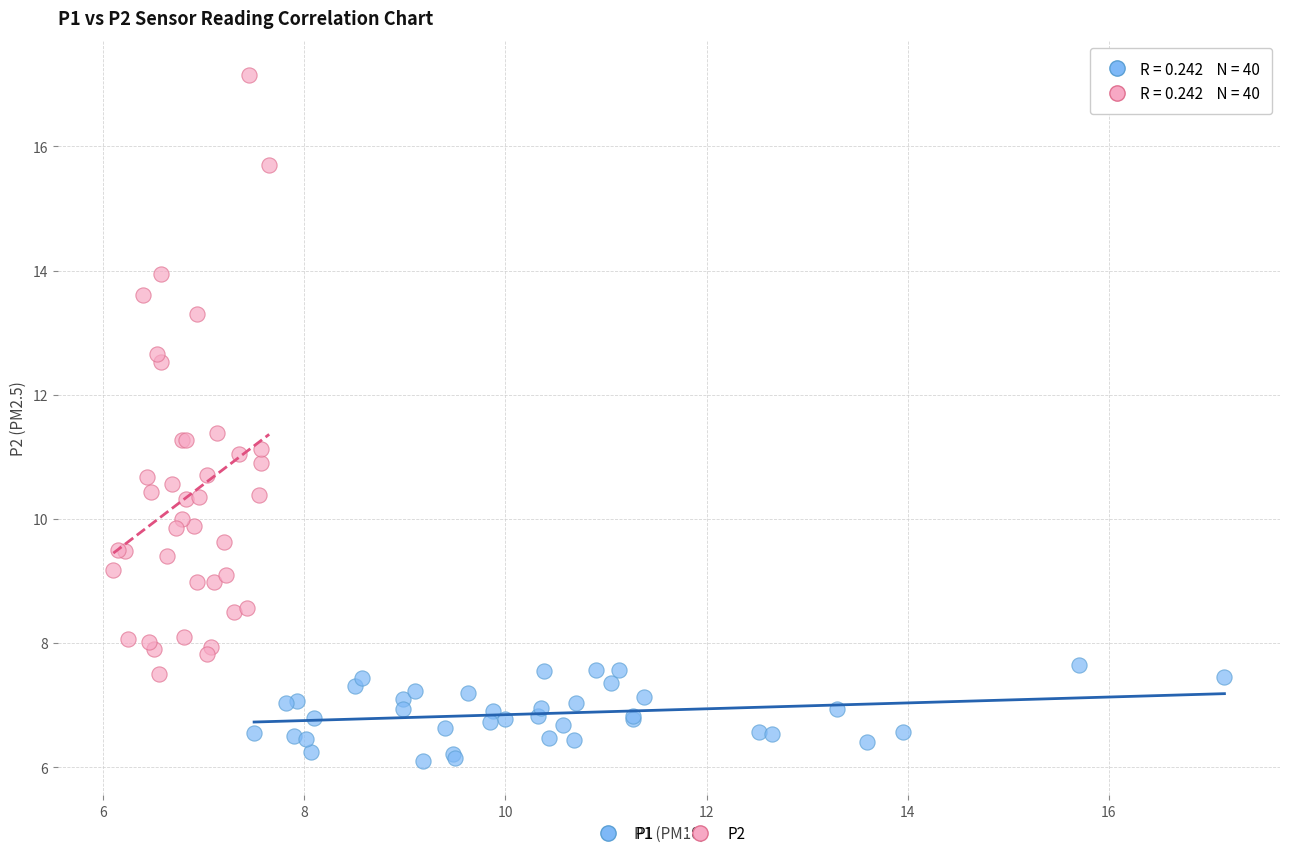

Which series reaches the maximum Y coordinate?

P2